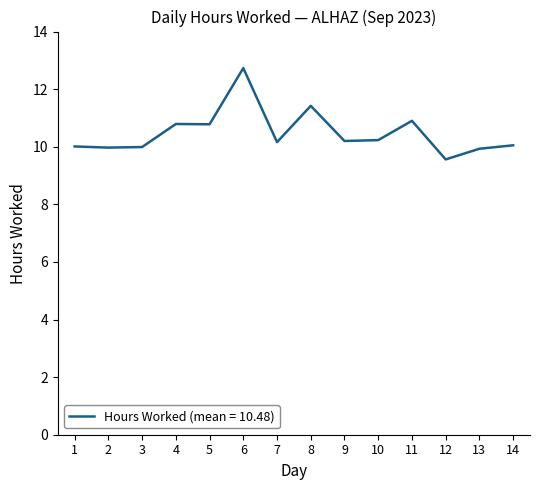

The chart shows a value of 10.2 at 7. True or false?

True